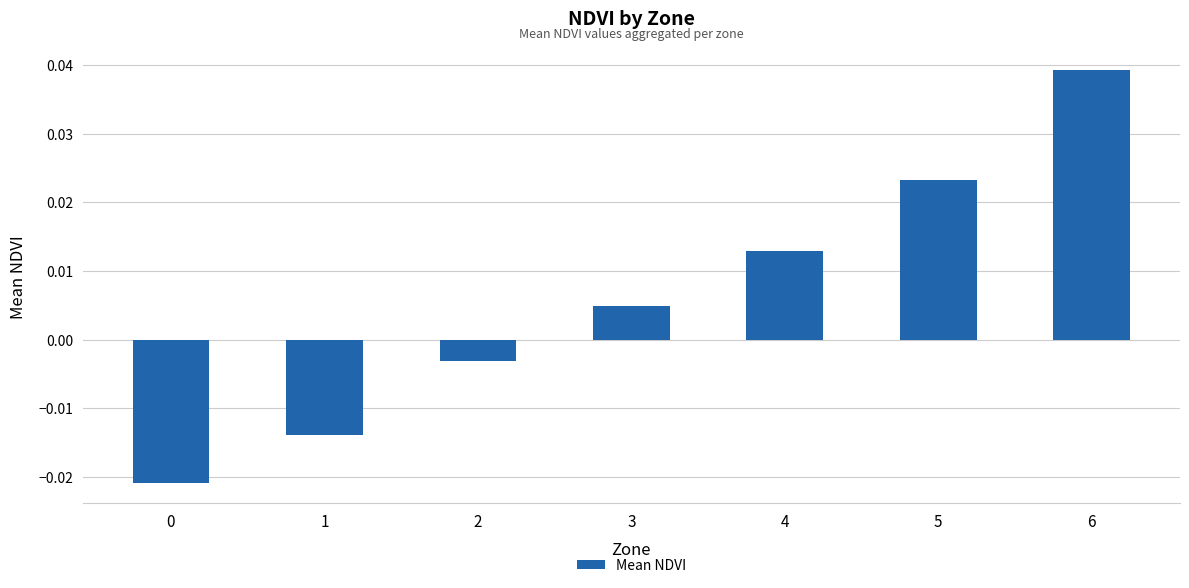

How many positive values are there?

4